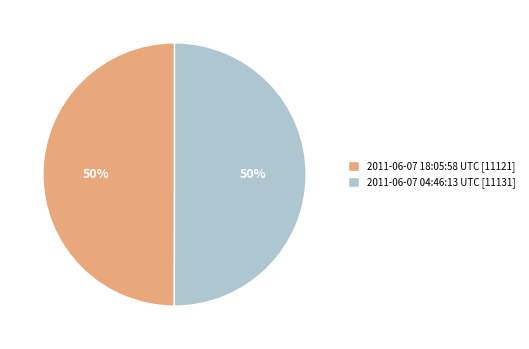

What is the ratio of the value at 2011-06-07 04:46:13 UTC [11131] to the value at 2011-06-07 18:05:58 UTC [11121]?

1.0